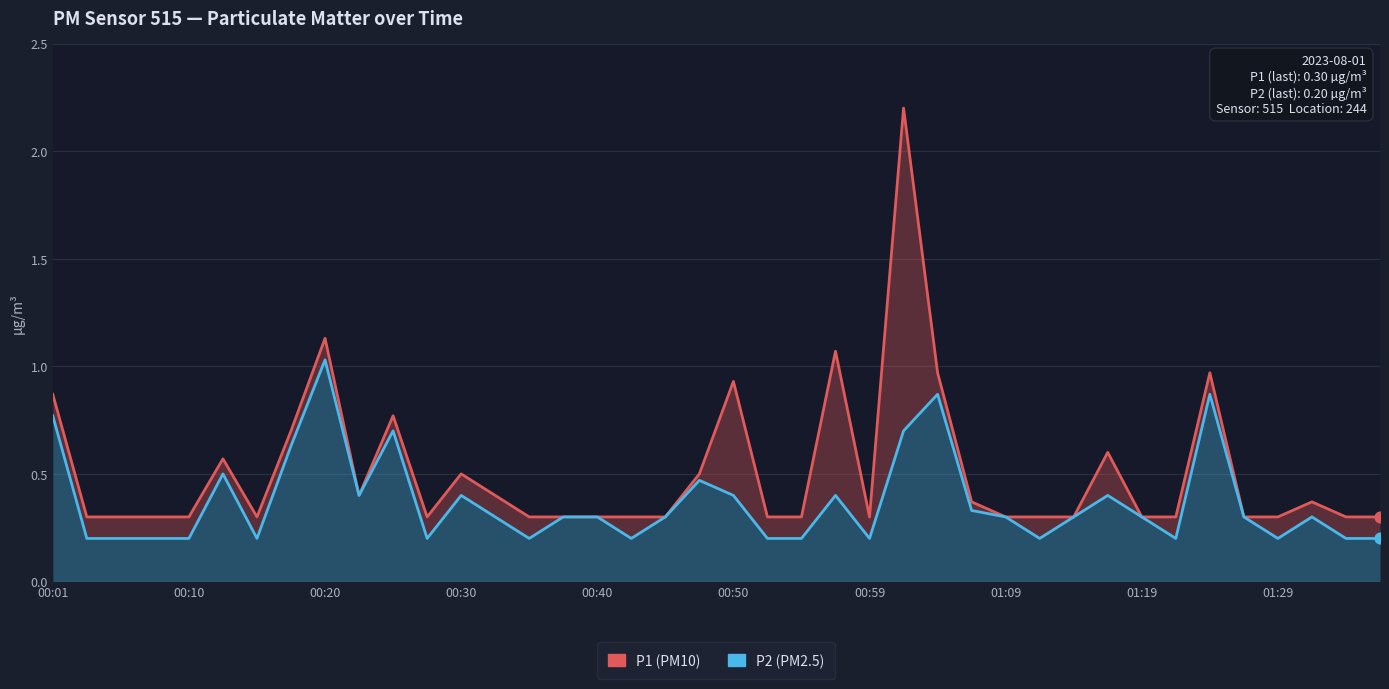

Is the value of P2 at 34 greater than the value of P1 at 26?

No